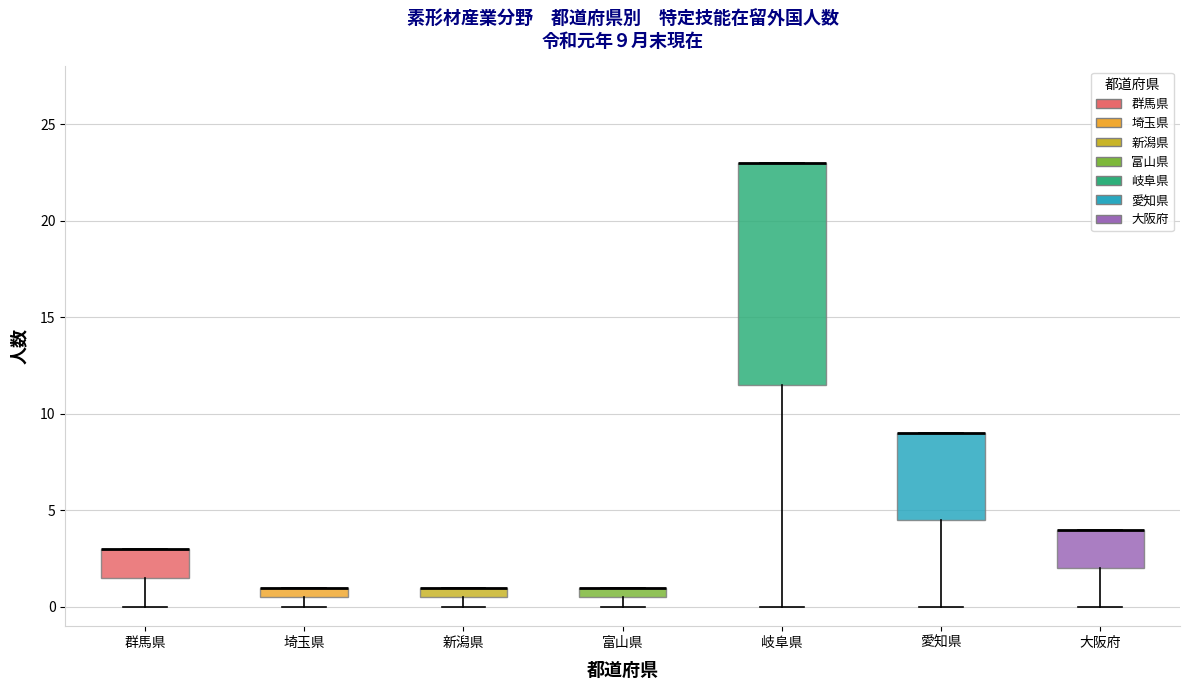

Comparing the boxes themselves (not the whiskers), which one is the tallest?

岐阜県